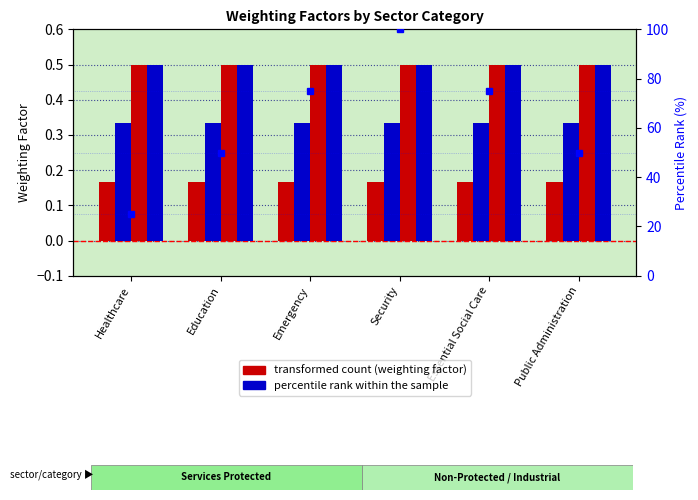

Which category has the lowest value in the Services Non-Protected (avg) series?

Healthcare